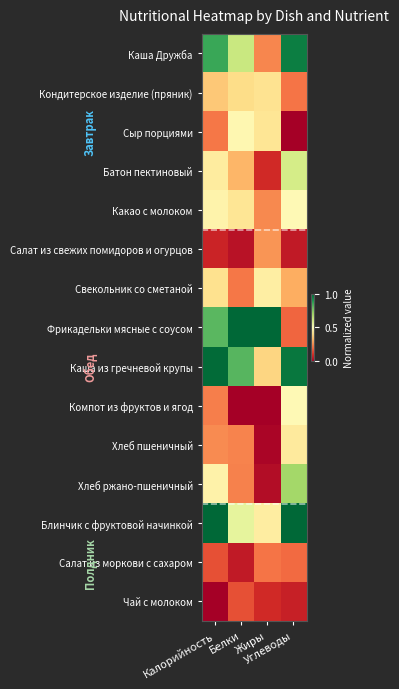

Reading left to right, list all the values displayed in this chart.

Каша Дружба: Калорийность=0.9	Белки=0.6	Жиры=0.2	Углеводы=1.0
Кондитерское изделие (пряник): Калорийность=0.4	Белки=0.4	Жиры=0.4	Углеводы=0.2
Сыр порциями: Калорийность=0.2	Белки=0.5	Жиры=0.4	Углеводы=0.0
Батон пектиновый: Калорийность=0.4	Белки=0.3	Жиры=0.1	Углеводы=0.6
Какао с молоком: Калорийность=0.5	Белки=0.4	Жиры=0.2	Углеводы=0.5
Салат из свежих помидоров и огурцов: Калорийность=0.1	Белки=0.0	Жиры=0.3	Углеводы=0.1
Свекольник со сметаной: Калорийность=0.4	Белки=0.2	Жиры=0.4	Углеводы=0.3
Фрикадельки мясные с соусом: Калорийность=0.8	Белки=1.0	Жиры=1.0	Углеводы=0.2
Каша из гречневой крупы: Калорийность=1.0	Белки=0.8	Жиры=0.4	Углеводы=1.0
Компот из фруктов и ягод: Калорийность=0.2	Белки=0.0	Жиры=0.0	Углеводы=0.5
Хлеб пшеничный: Калорийность=0.2	Белки=0.2	Жиры=0.0	Углеводы=0.4
Хлеб ржано-пшеничный: Калорийность=0.5	Белки=0.2	Жиры=0.0	Углеводы=0.7
Блинчик с фруктовой начинкой: Калорийность=1.0	Белки=0.6	Жиры=0.4	Углеводы=1.0
Салат из моркови с сахаром: Калорийность=0.2	Белки=0.1	Жиры=0.2	Углеводы=0.2
Чай с молоком: Калорийность=0.0	Белки=0.2	Жиры=0.1	Углеводы=0.1